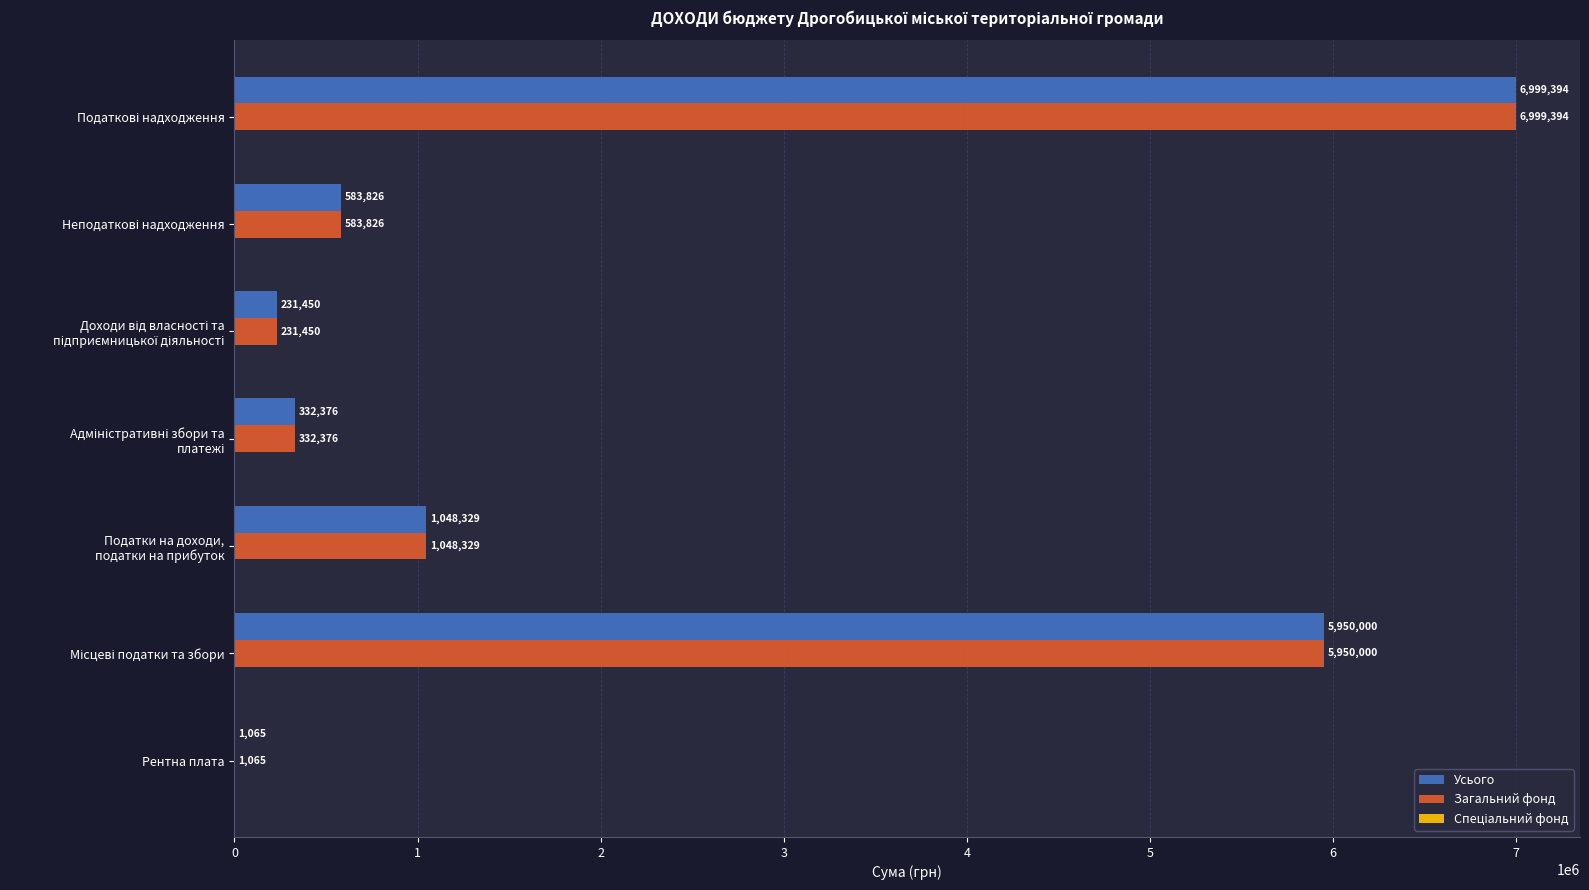

What is the sum of all Усього values?

15146440